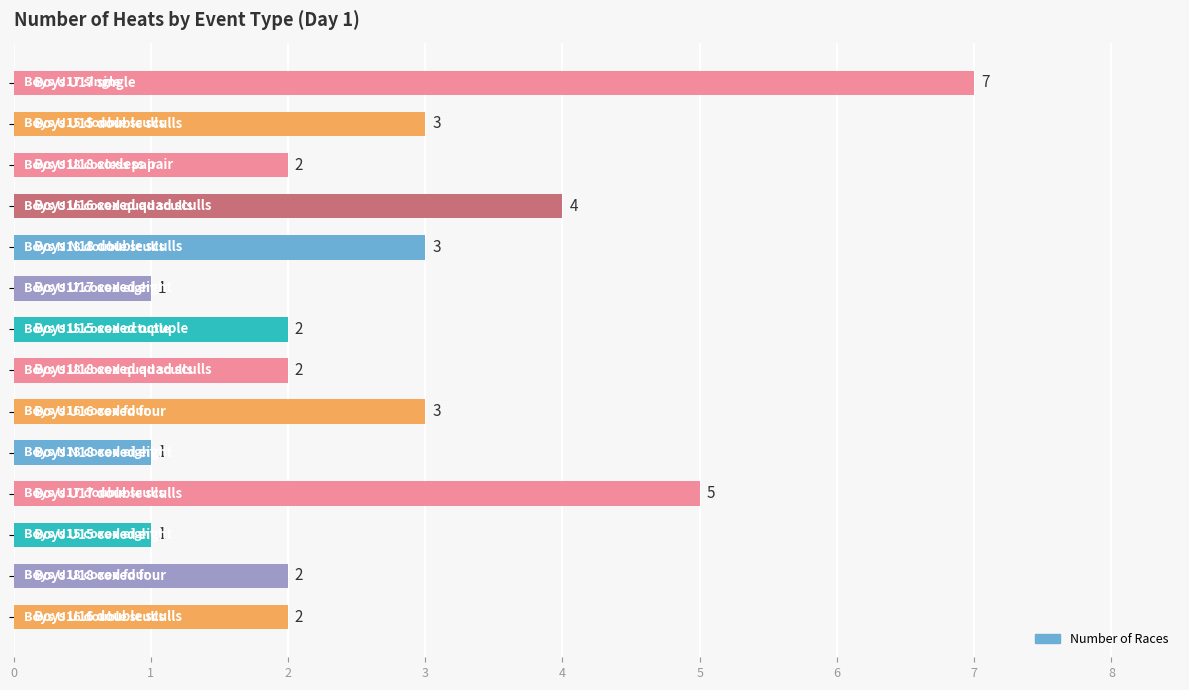

How many values are below 2?

3